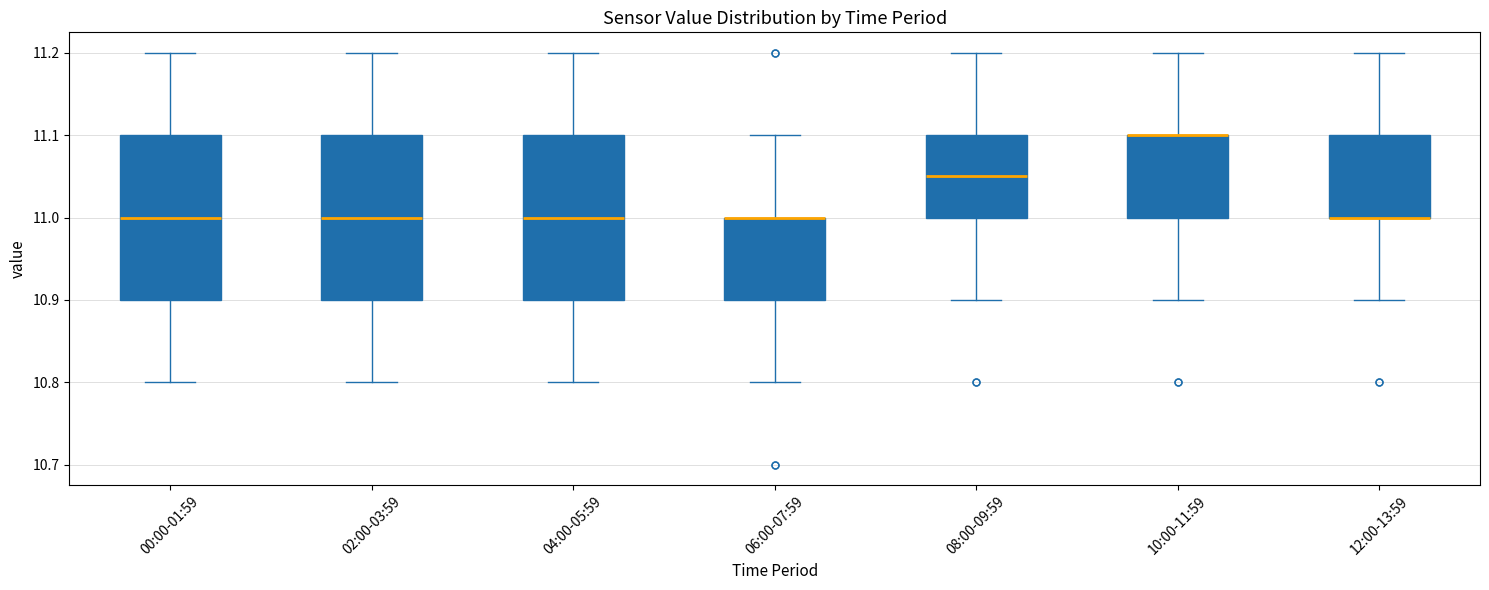

Reading left to right, transcribe this box plot: for each box, give where its median line is, the range the box spans, and where its two whiskers end, as read against the y-axis. The values are not printed on the chart, so give them approximately, as read against the axis.

00:00-01:59: median 11.00, box 10.90 to 11.10, whiskers 10.80 to 11.20
02:00-03:59: median 11.00, box 10.90 to 11.10, whiskers 10.80 to 11.20
04:00-05:59: median 11.00, box 10.90 to 11.10, whiskers 10.80 to 11.20
06:00-07:59: median 11.00 (drawn on the box's upper edge), box 10.90 to 11.00, whiskers 10.80 to 11.10
08:00-09:59: median 11.05, box 11.00 to 11.10, whiskers 10.90 to 11.20
10:00-11:59: median 11.10 (drawn on the box's upper edge), box 11.00 to 11.10, whiskers 10.90 to 11.20
12:00-13:59: median 11.00 (drawn on the box's lower edge), box 11.00 to 11.10, whiskers 10.90 to 11.20